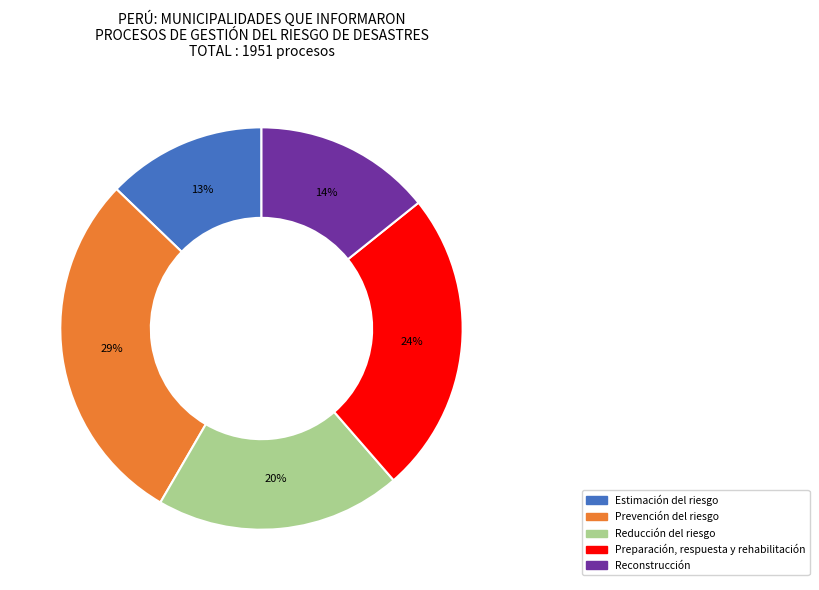

Which category has the smallest portion of the pie?

Estimación del riesgo